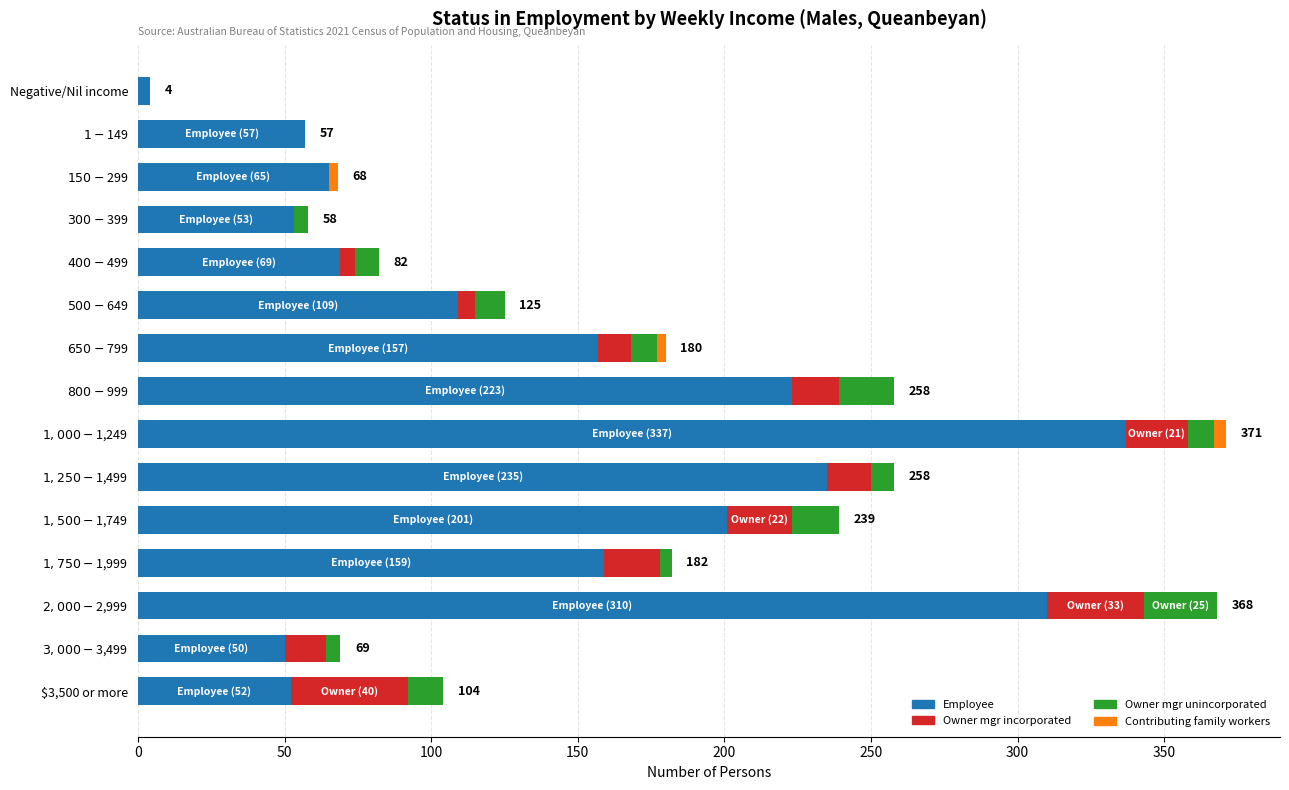

What is the highest value of the Employee series?

337